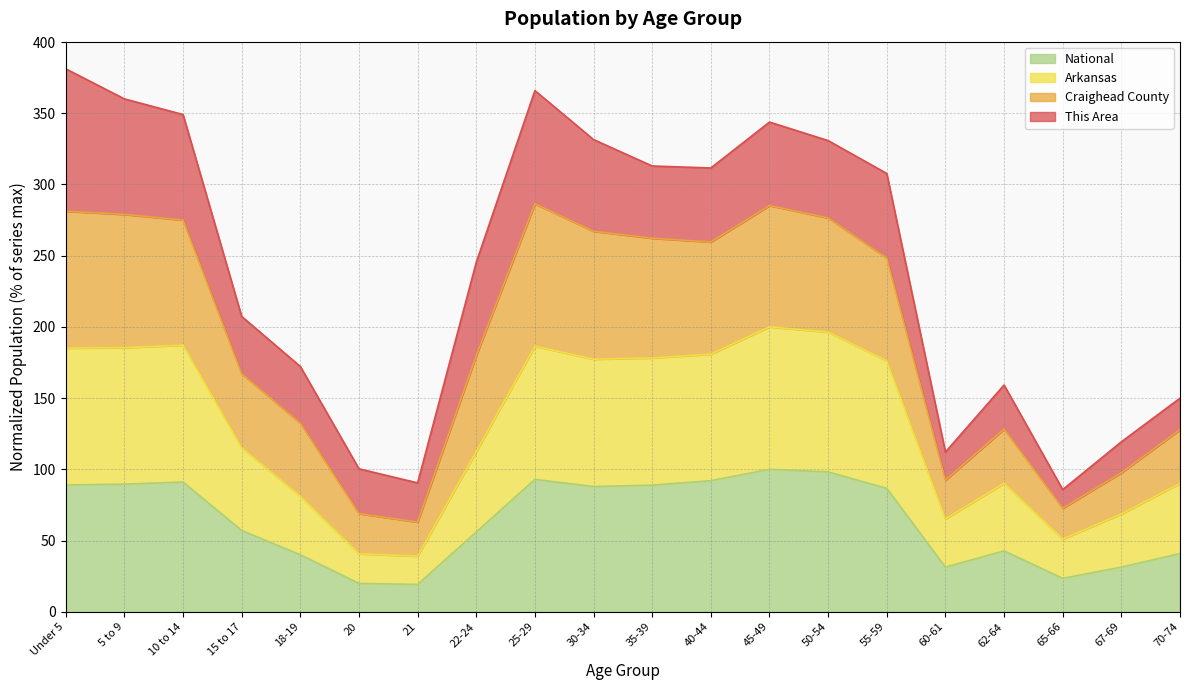

What are all the series names shown in the legend?

National, Arkansas, Craighead County, This Area